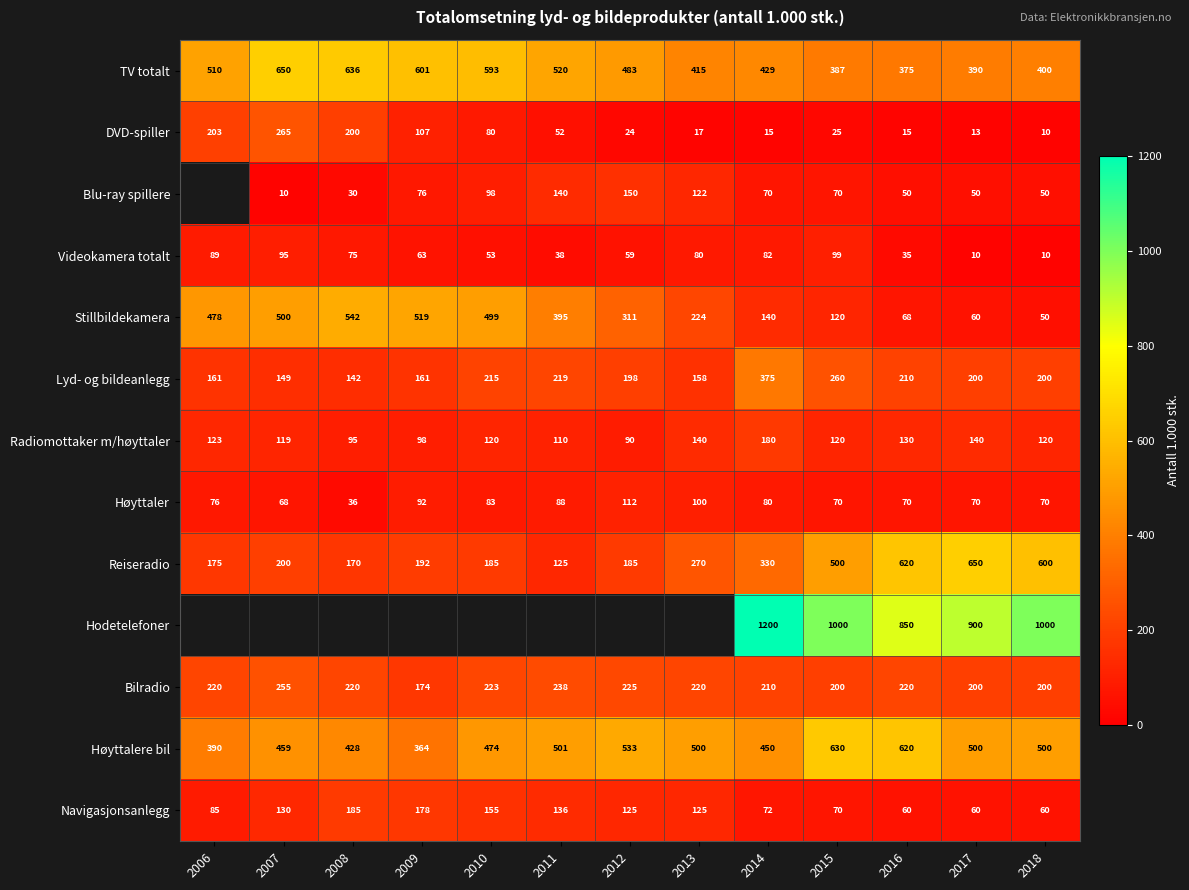

Is it true that Høyttalere bil equals 854 at 2013?

False